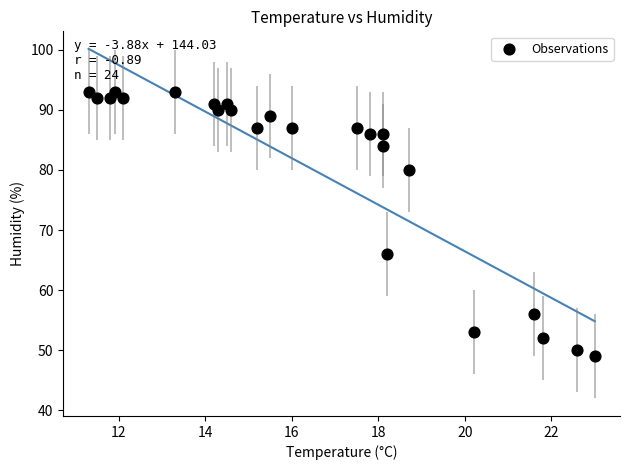

What Y value in the scatter plot is closest to 71?

66